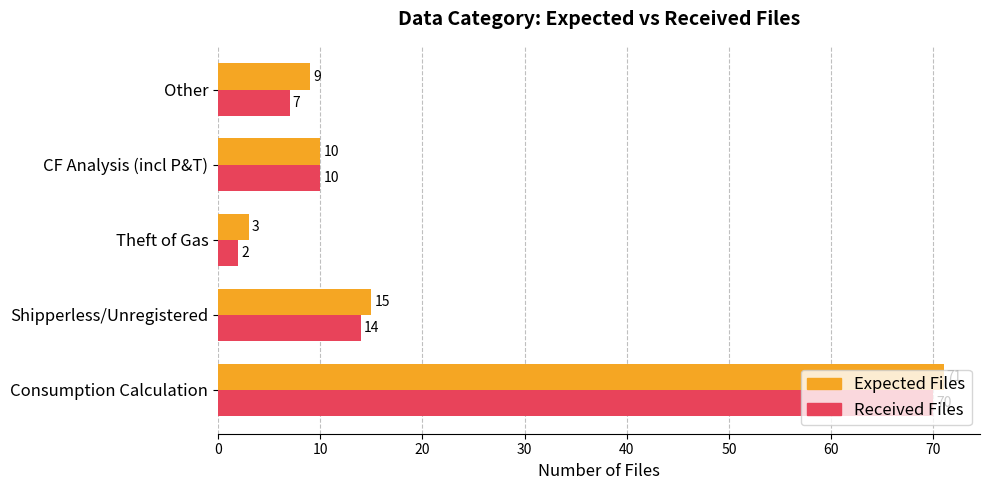

Is it true that Expected Files equals 15 at Shipperless/Unregistered?

True